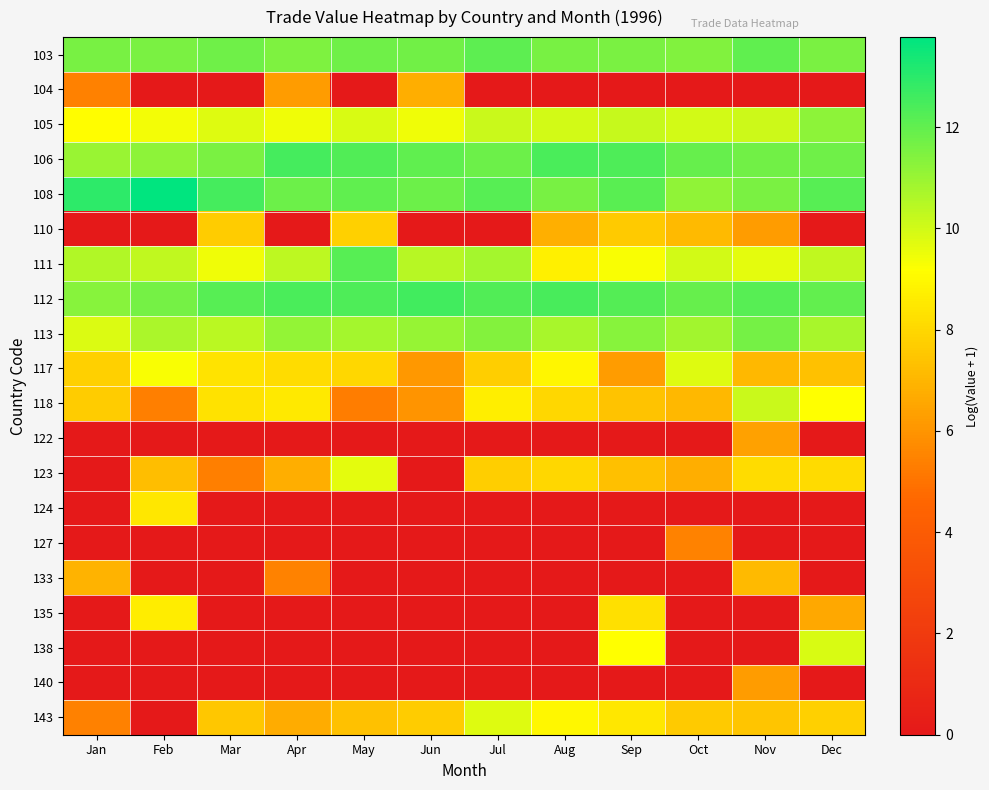

How many series are shown in this chart?

20